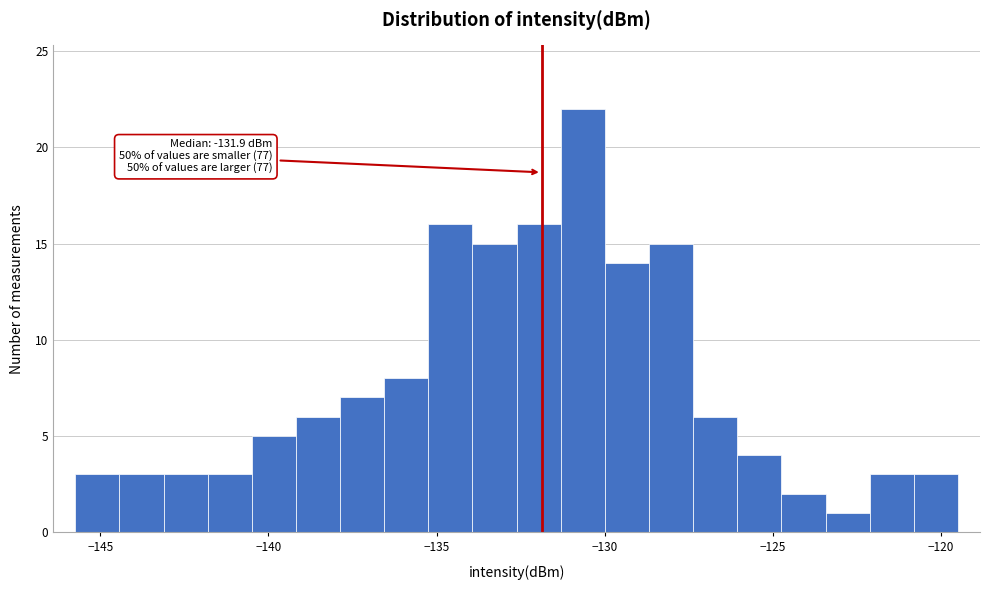

Read against the x-axis, roughly where is the centre of the tallest bar?

-130.5